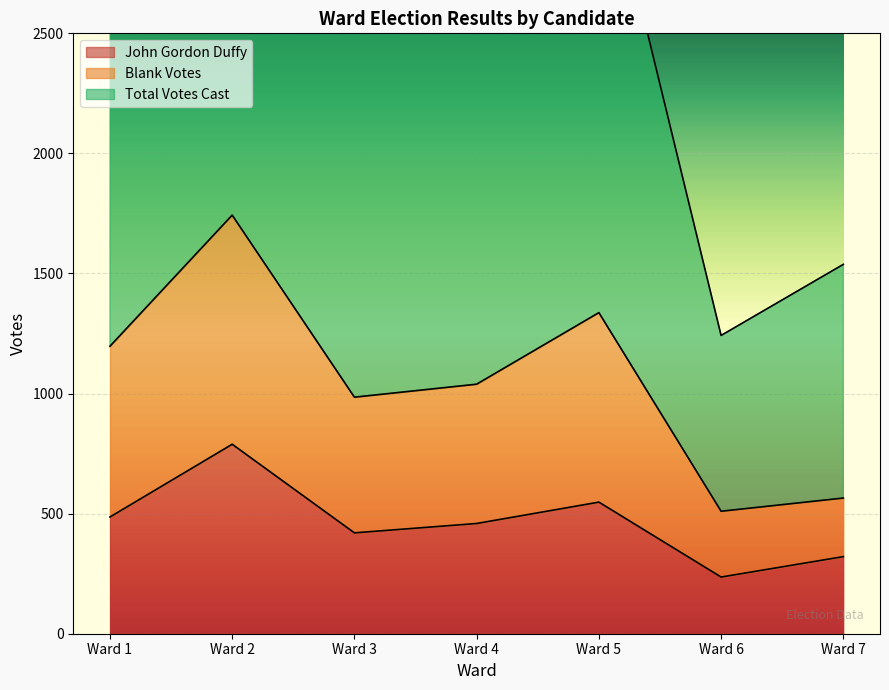

How many data points in John Gordon Duffy are above 459?

3